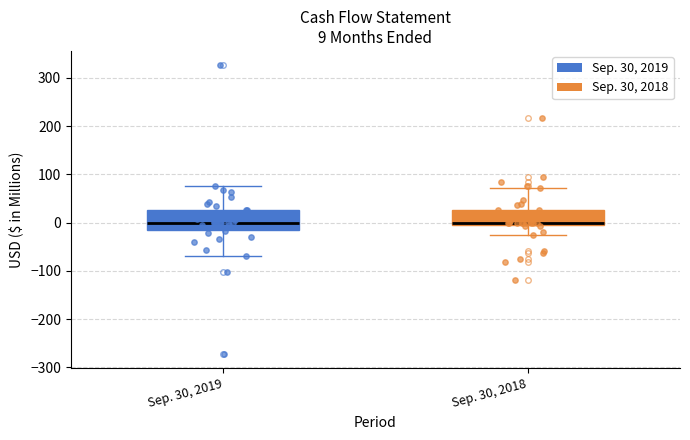

Which box is the tallest, from its lower edge to its upper edge?

Sep. 30, 2019